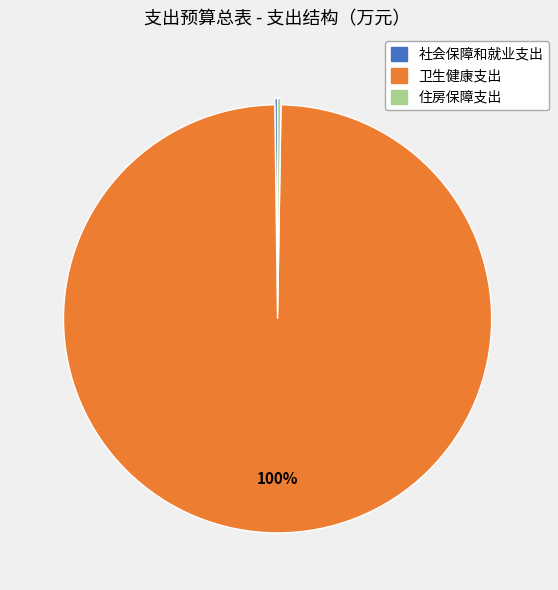

True or false: 卫生健康支出 accounts for 94% of the total.

False